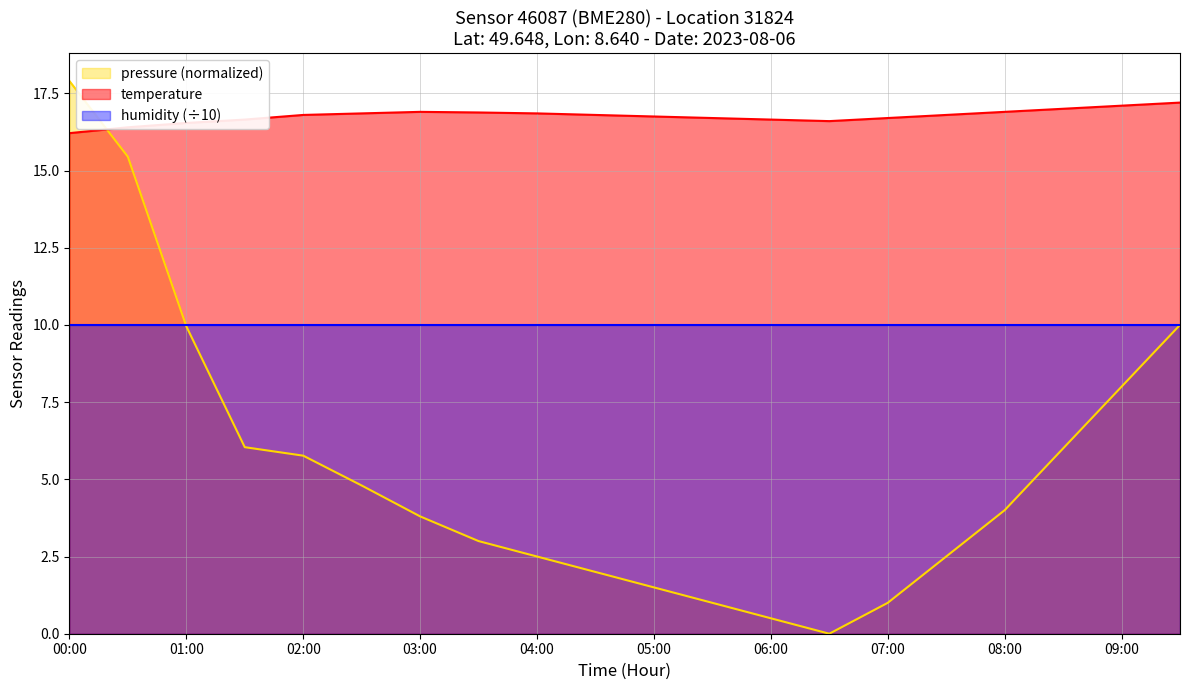

How many lines are shown in the chart?

3